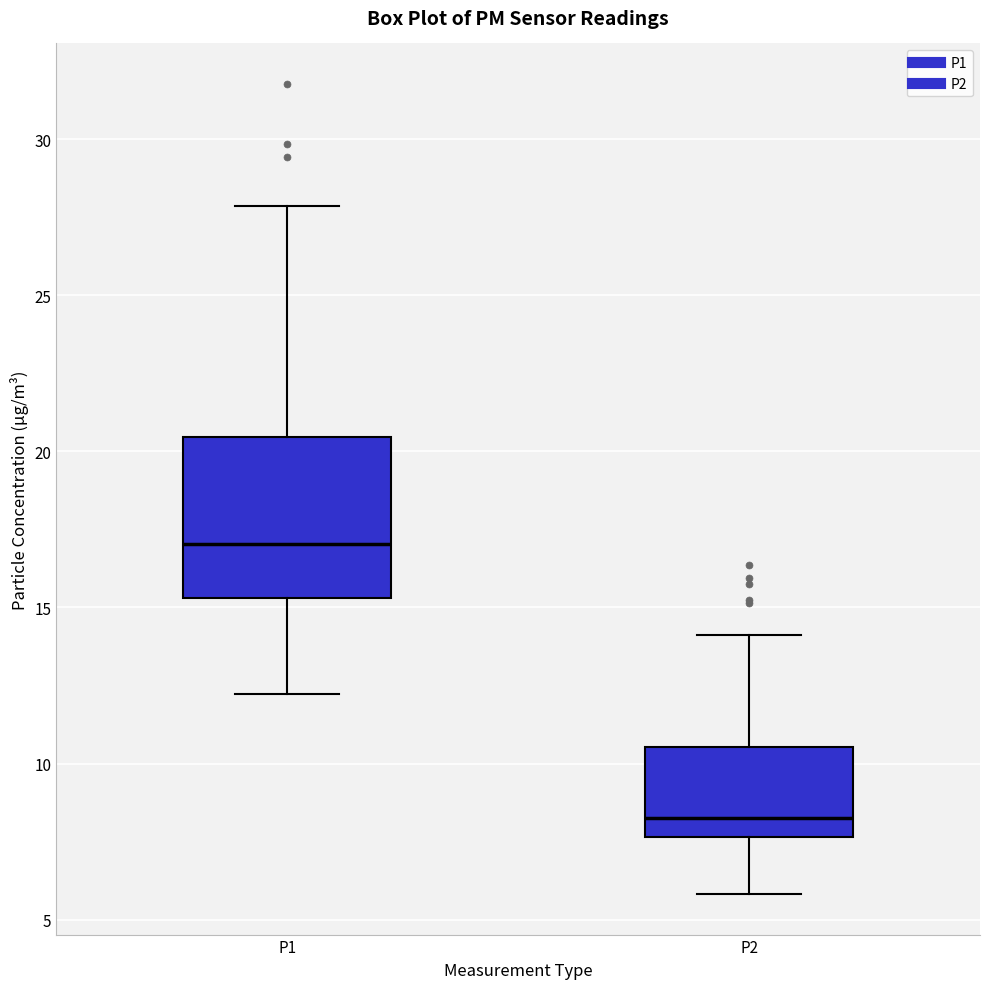

Reading left to right, read every box against the y-axis: the position of its median line, the range the box covers, and the ends of its whiskers. The values are not printed on the chart, so give them approximately, as read against the axis.

P1: median 17.0, box 15.5 to 20.5, whiskers 12.0 to 28.0
P2: median 8.5, box 7.5 to 10.5, whiskers 6.0 to 14.0